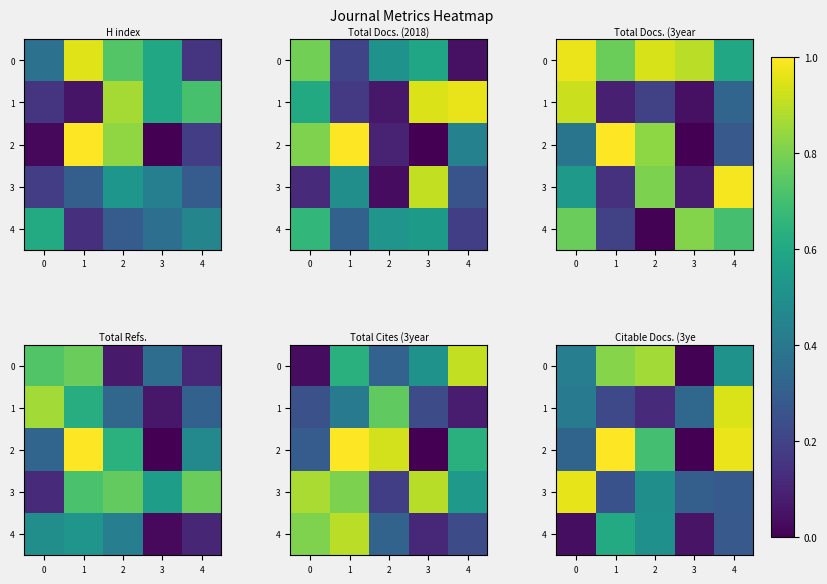

The value of 1 at 3 is 0.3. True or false?

True